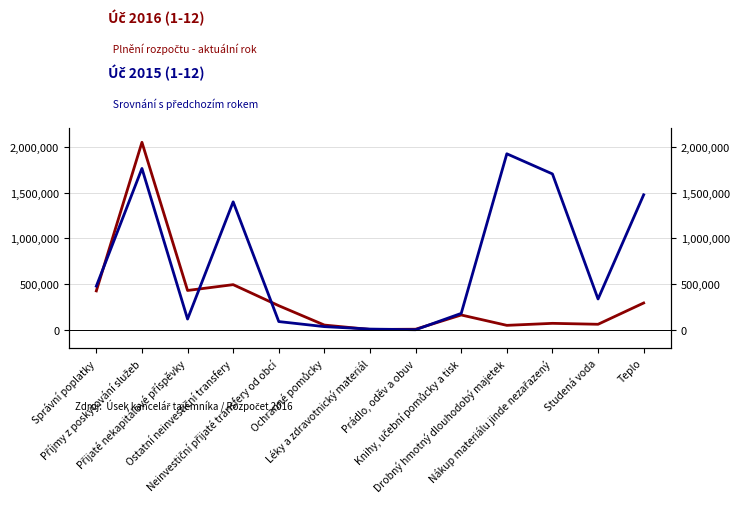

Which label corresponds to the largest value in the chart?

Příjmy z poskytování služeb